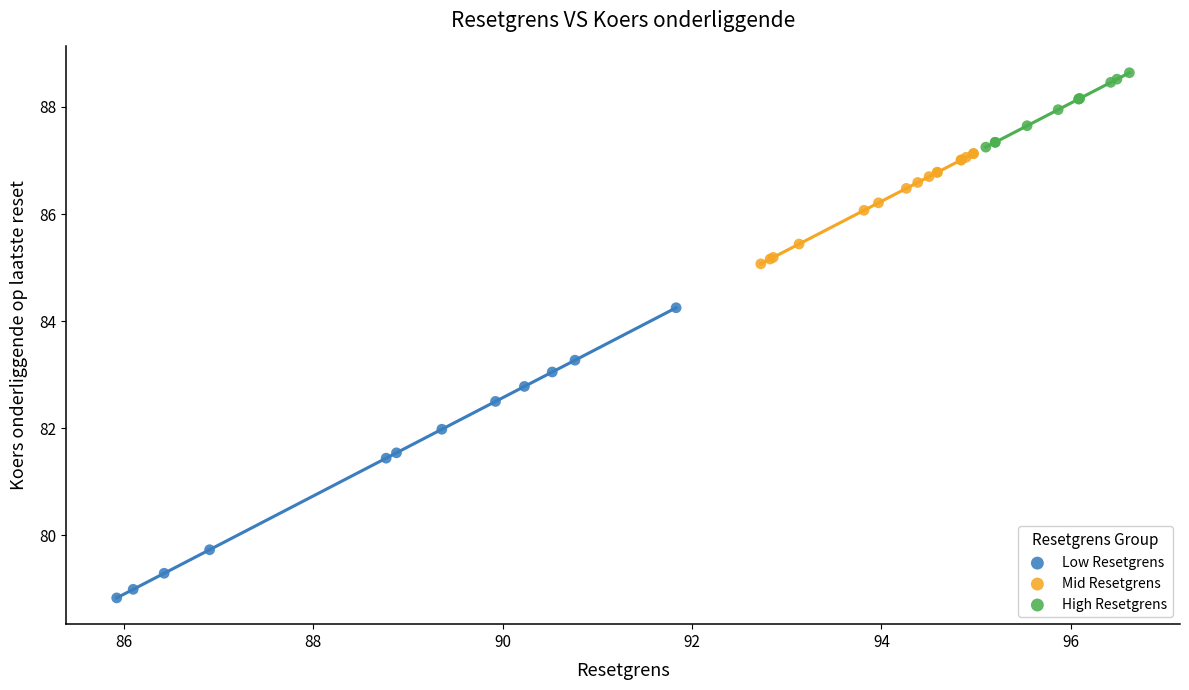

Which series contains the lowest Y value?

Low Resetgrens